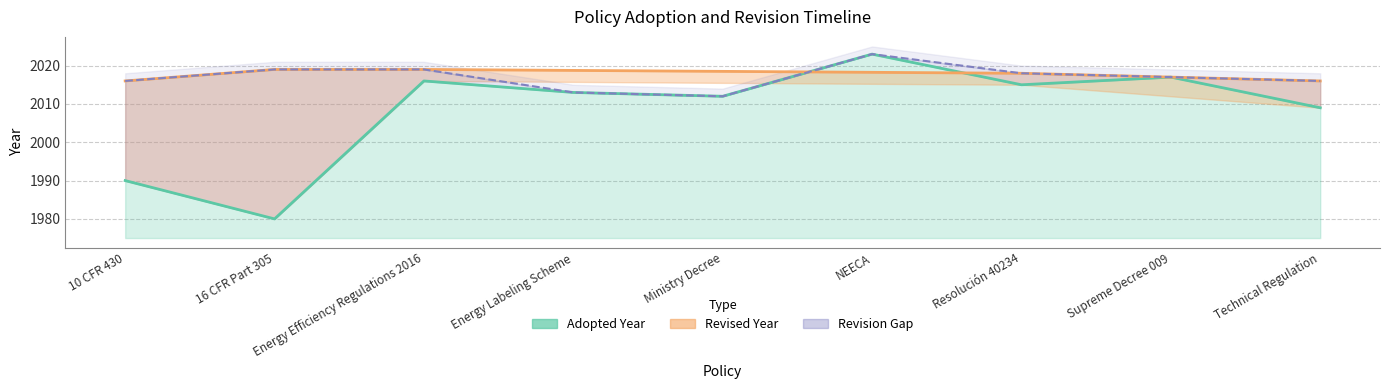

Reading left to right, extract all data points from this chart.

1990	1980	2016	2013	2012	2023	2015	2017	2009